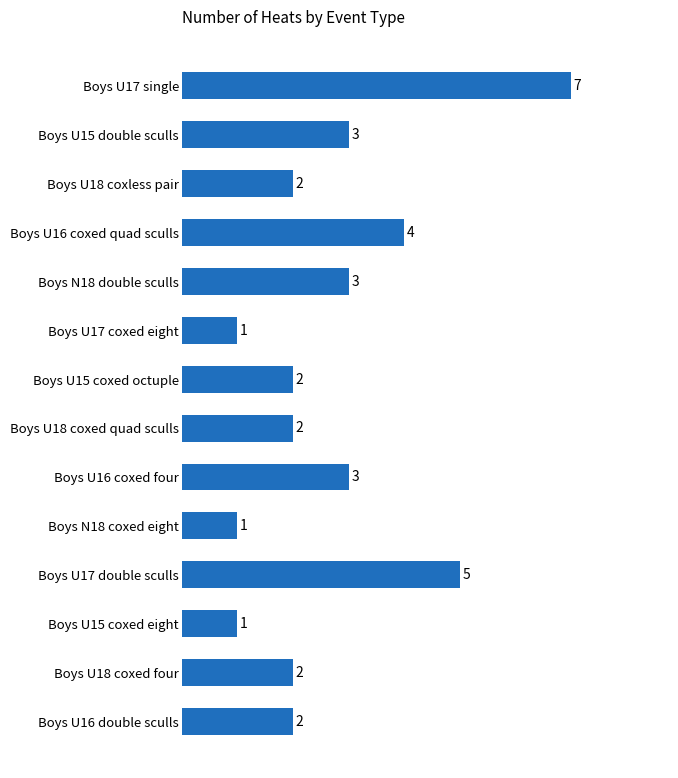

What is the greatest value displayed?

7